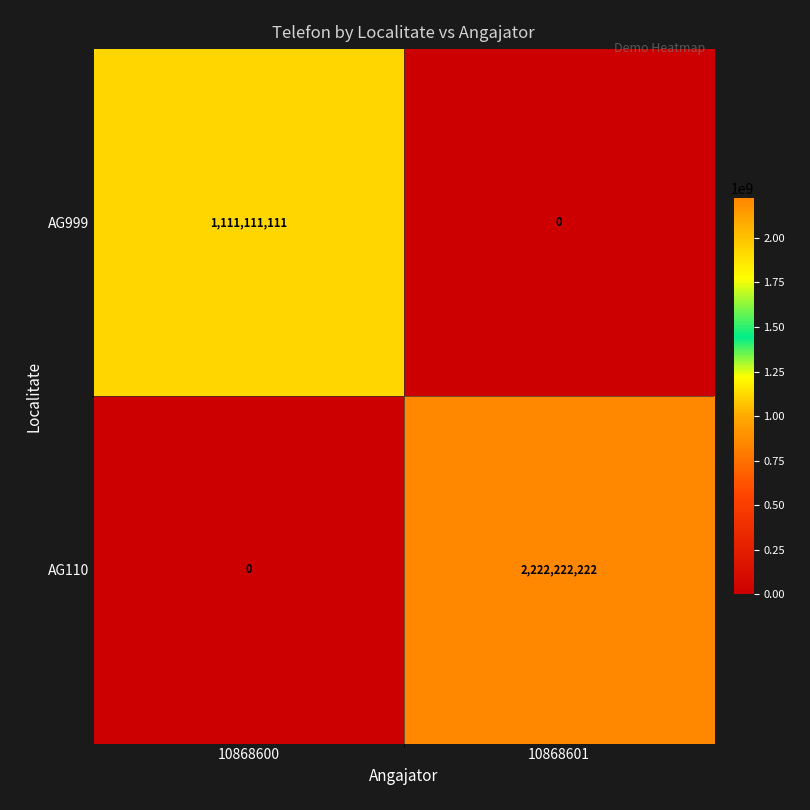

List the series in order of their overall mean, lowest first.

AG999, AG110